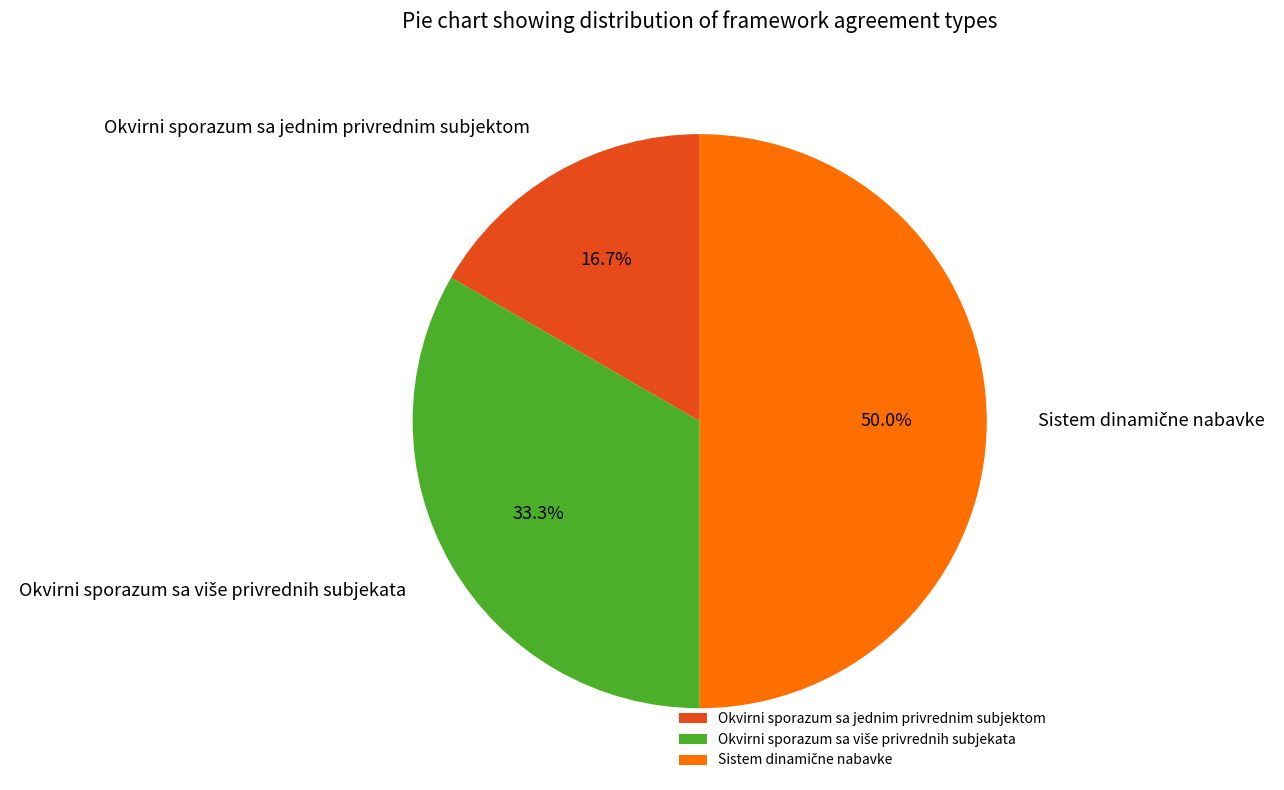

Is Okvirni sporazum sa jednim privrednim subjektom the majority of the pie?

No